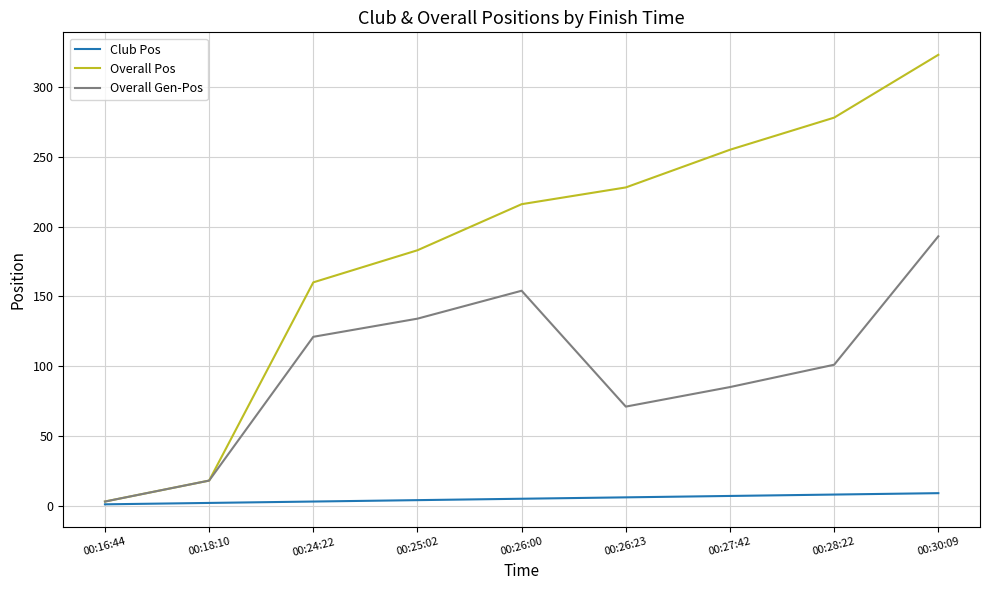

Which label corresponds to the largest value in the chart?

00:30:09